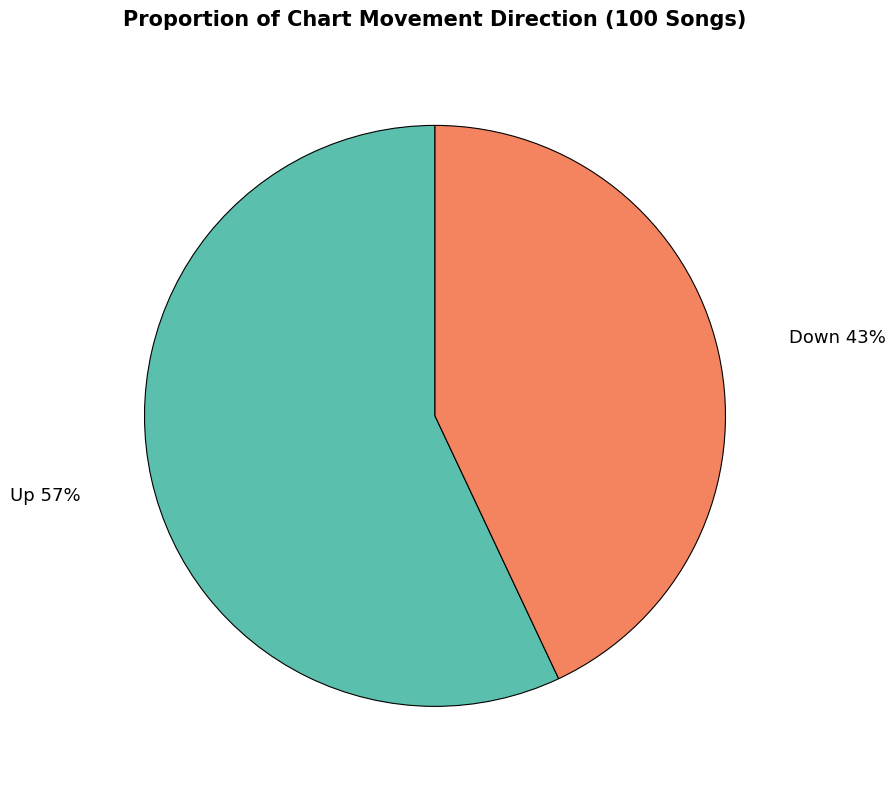

To the nearest percent, what is the average slice percentage?

50%